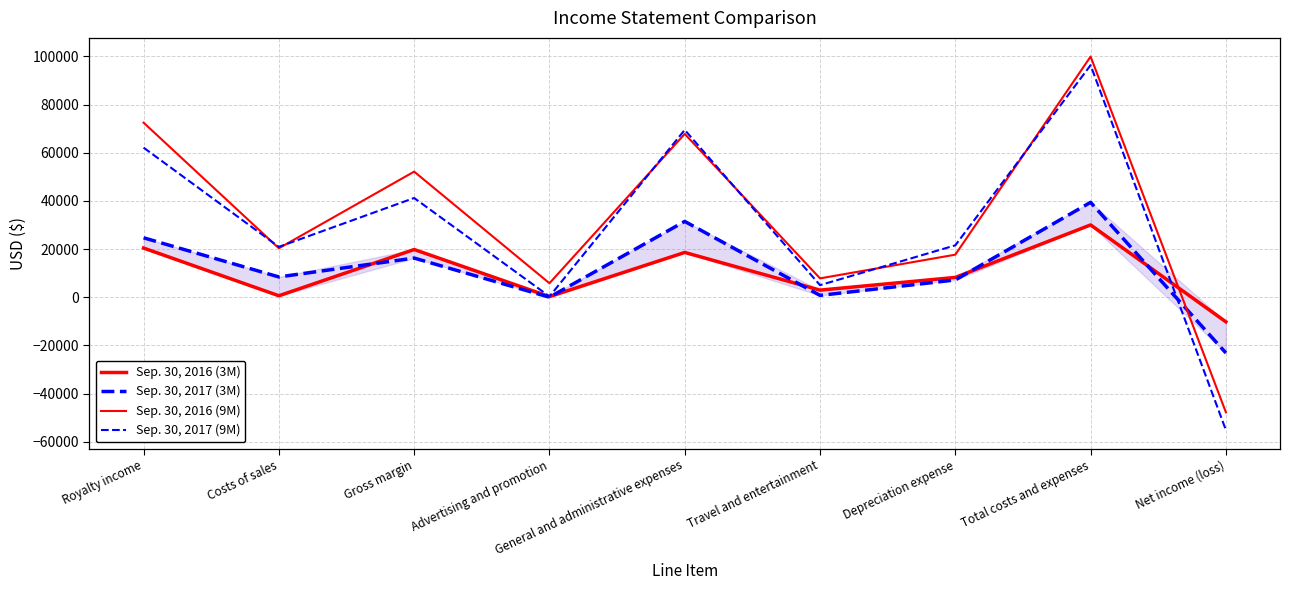

What is the total value across all series at Advertising and promotion?

6379